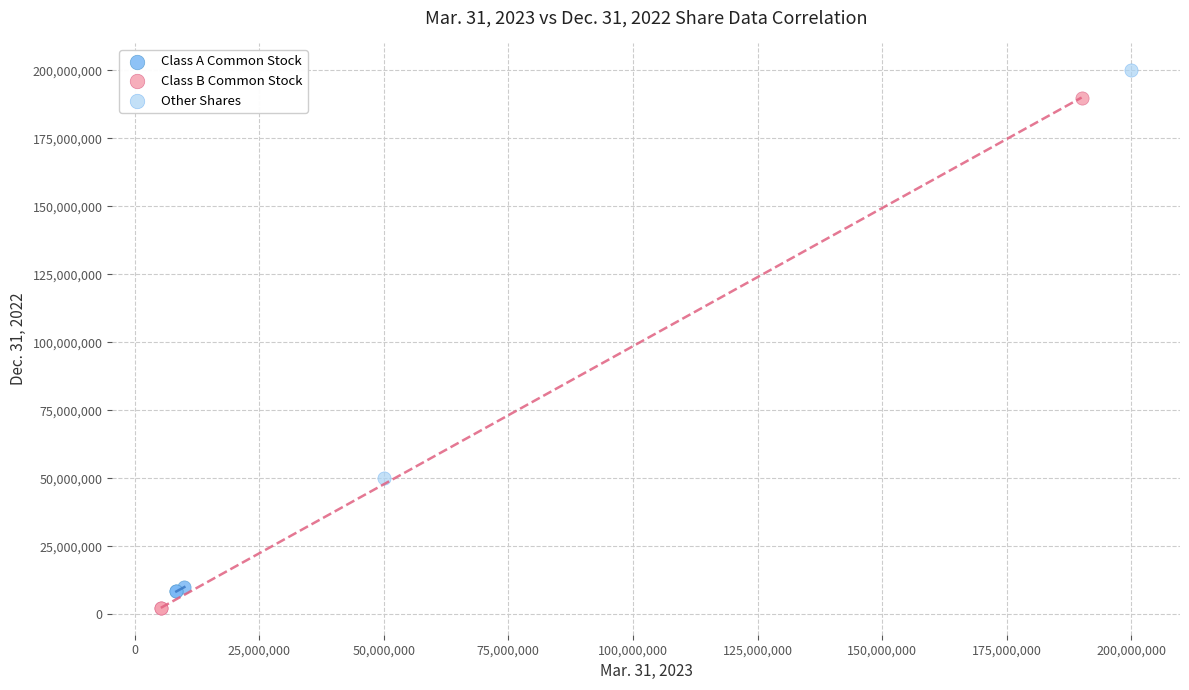

Which series has the largest Y range (max minus min)?

Class B Common Stock